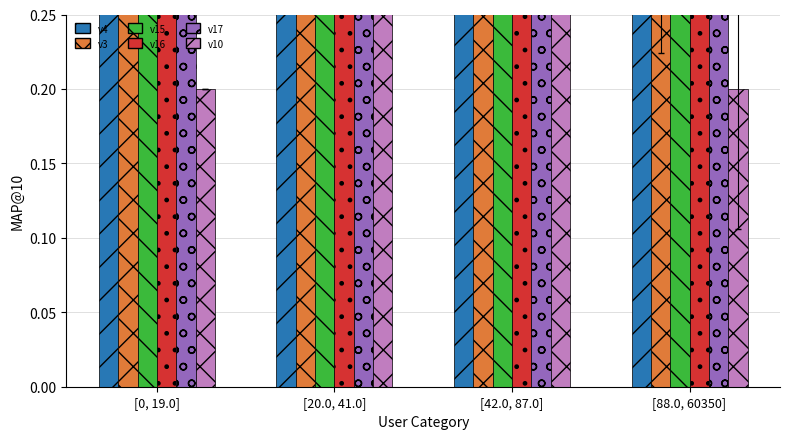

True or false: v4 has a value of 0.5 at [88.0, 60350].

True